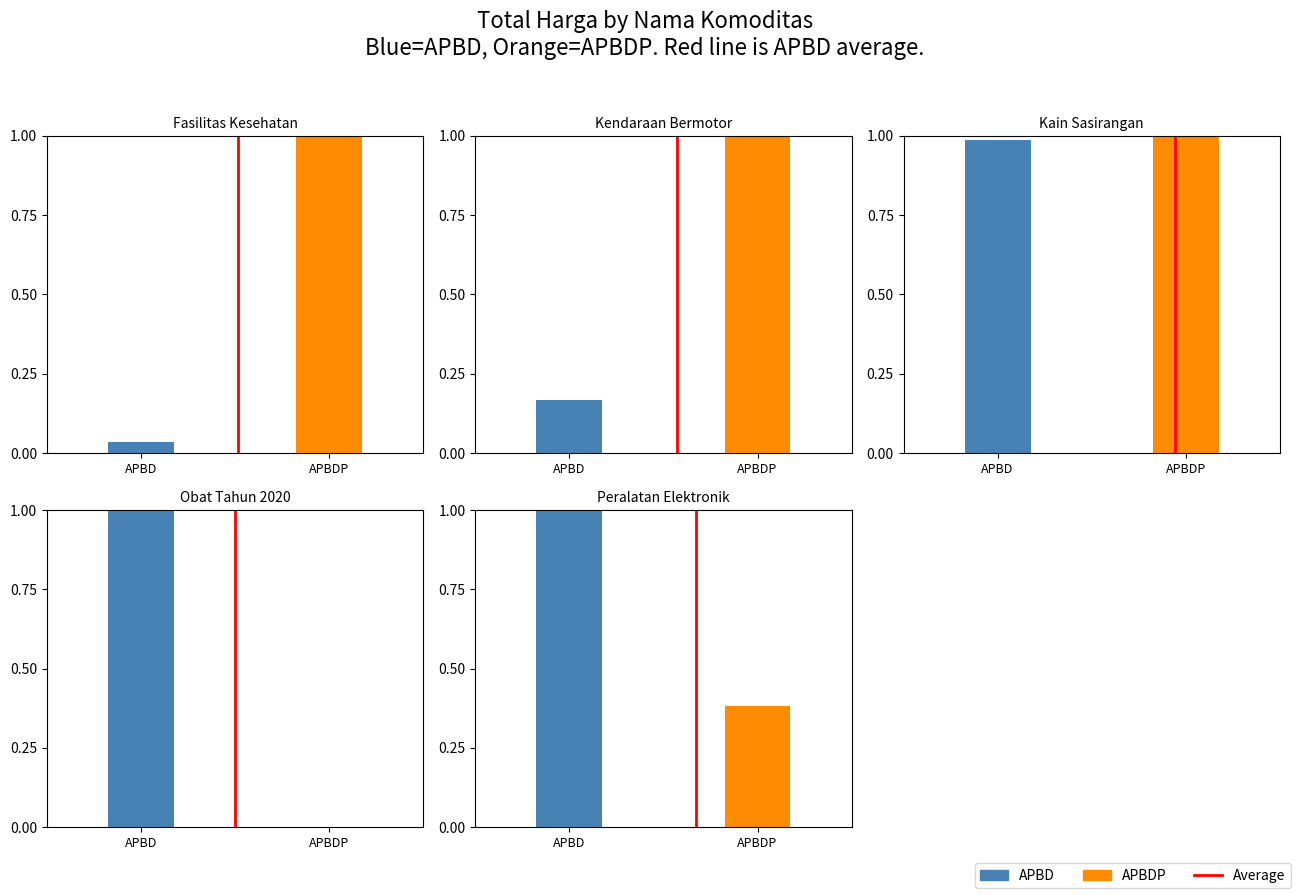

Which has a higher value, APBDP or APBD?

APBDP